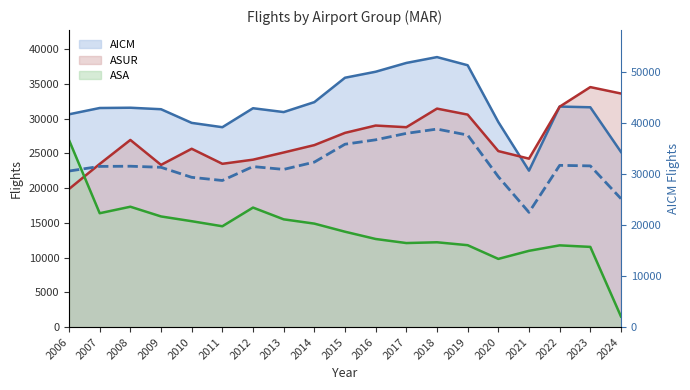

Reading right to left, what are all the values shown in this chart?

25194	31622	31727	22503	29500	37671	38845	38002	36737	35874	32364	30933	31486	28756	29379	31342	31558	31519	30613